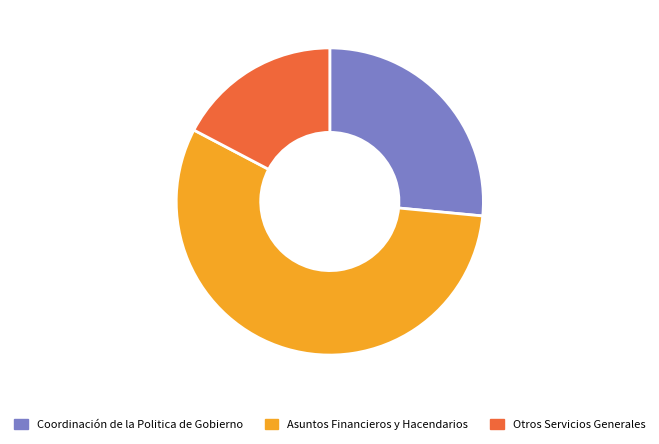

How many slices are in this pie chart?

3